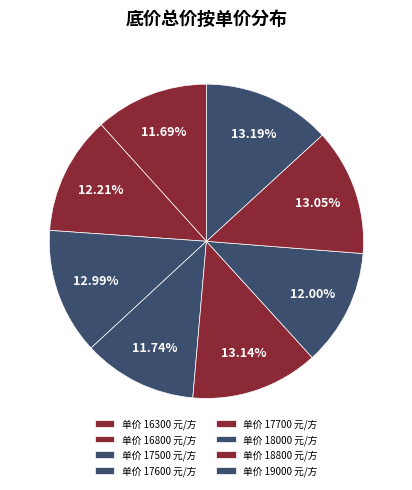

Count the number of slices in the pie.

8